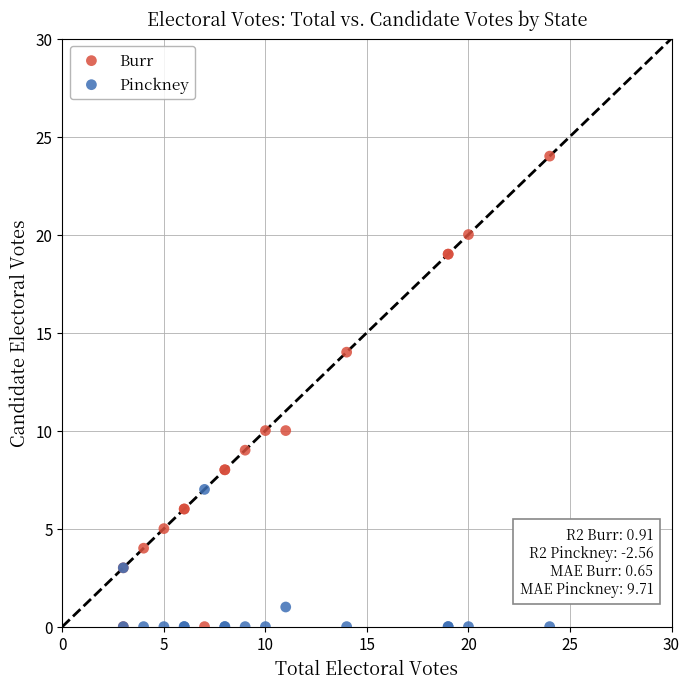

Which series reaches the maximum Y coordinate?

Burr